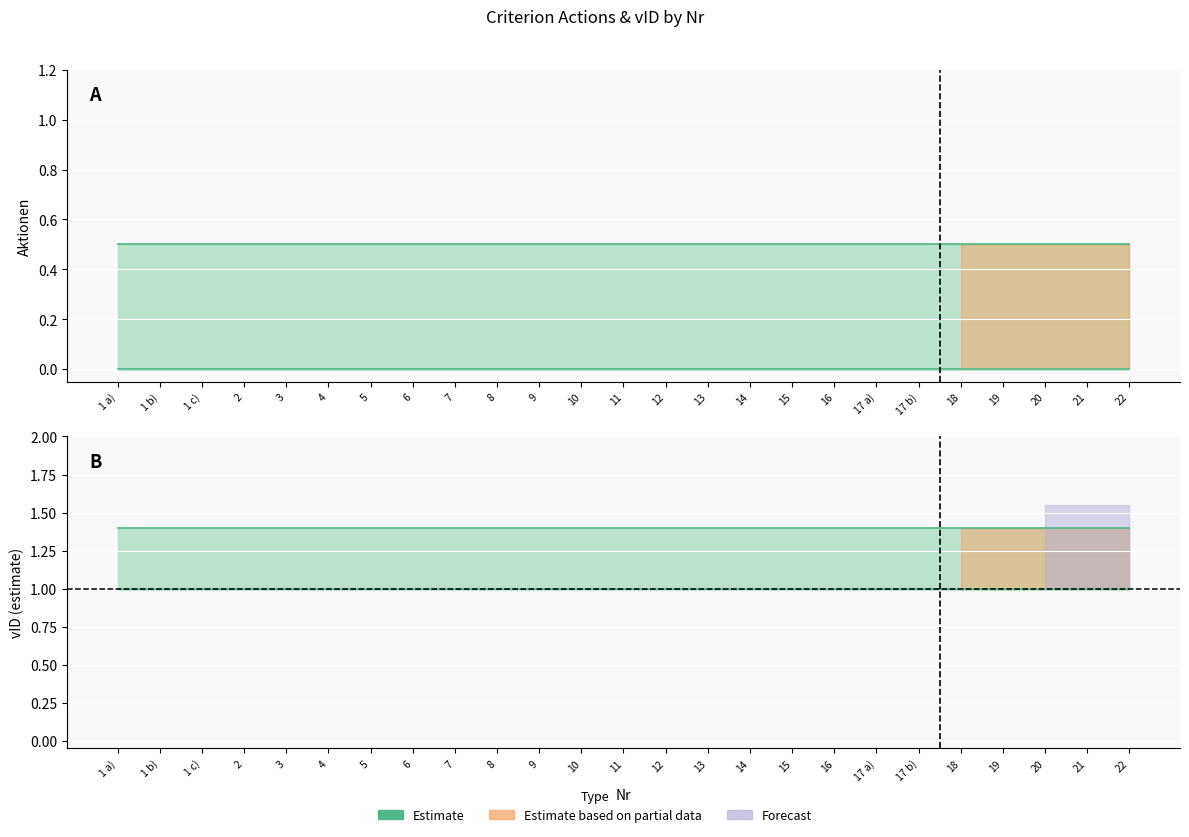

True or false: vID and Aktionen_upper intersect in this chart.

False